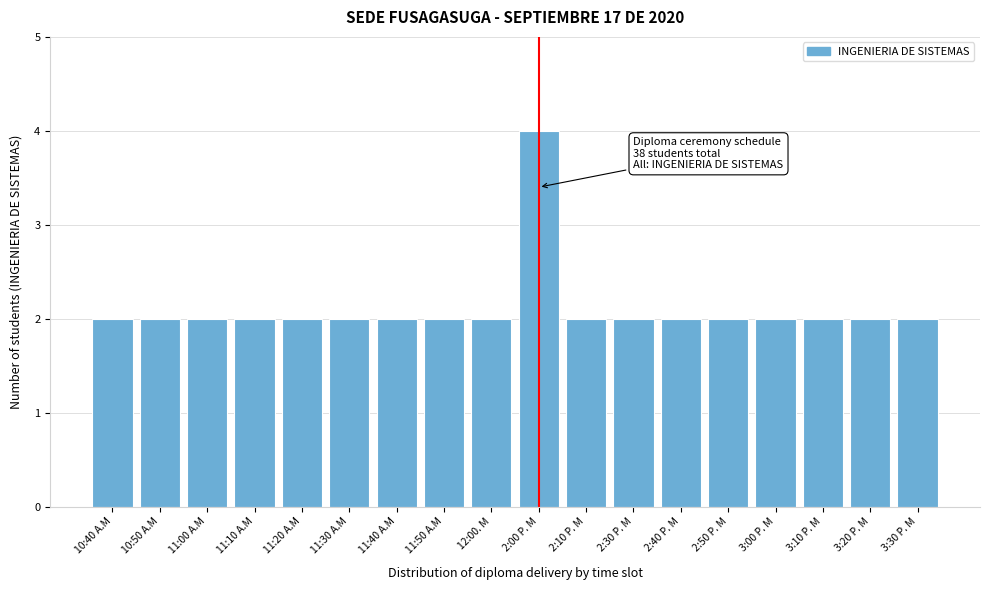

Reading left to right, extract all data points from this chart.

2	2	2	2	2	2	2	2	2	4	2	2	2	2	2	2	2	2